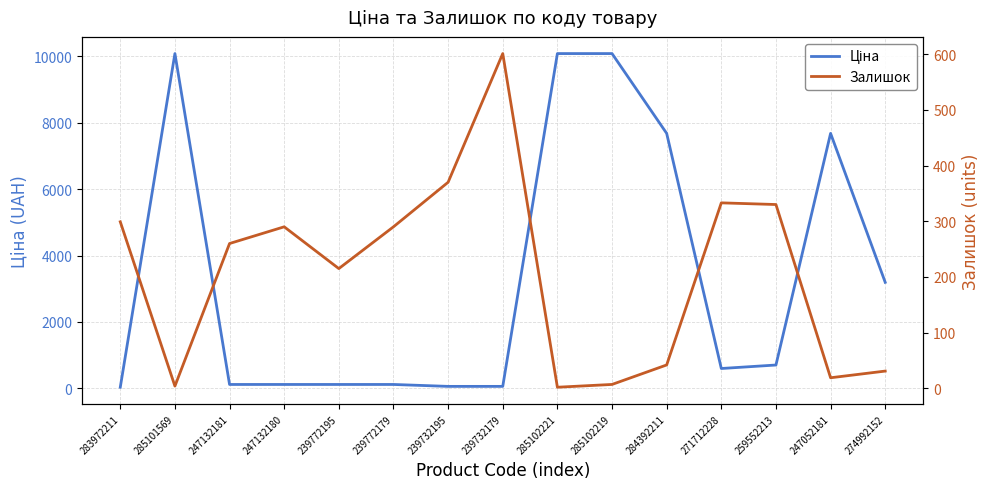

Which series has the largest total across all categories?

Ціна